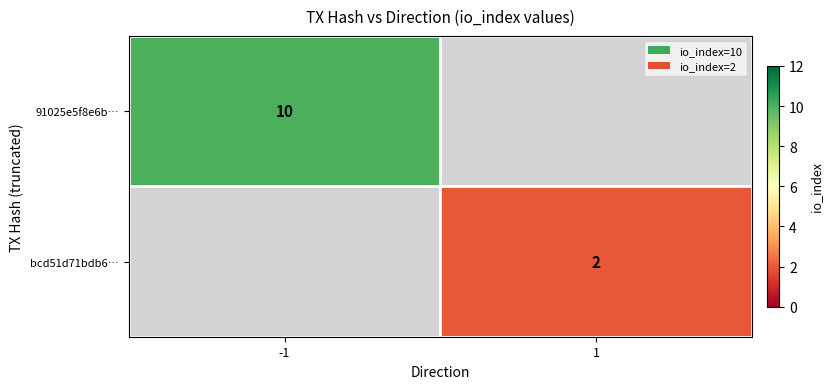

How many categories are shown in the chart?

2